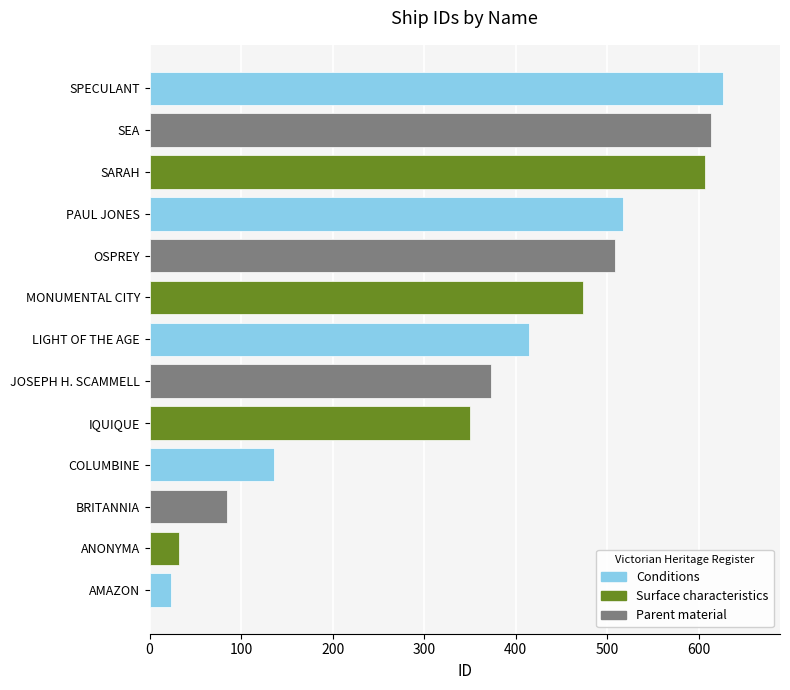

How many categories are shown in the chart?

13